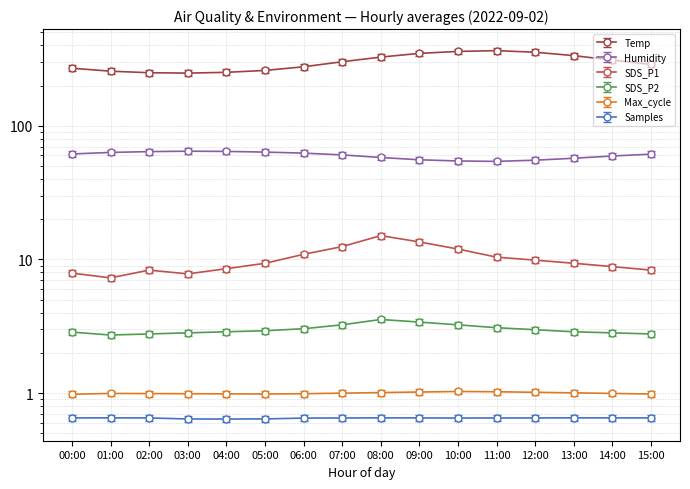

What is the difference between the second highest and second lowest values in the SDS_P2 series?

0.6